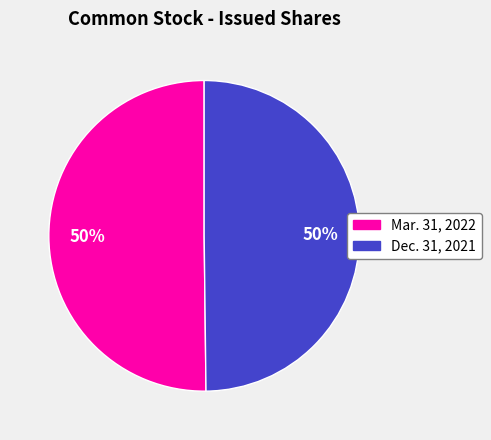

To the nearest percent, what is the average slice percentage?

50%